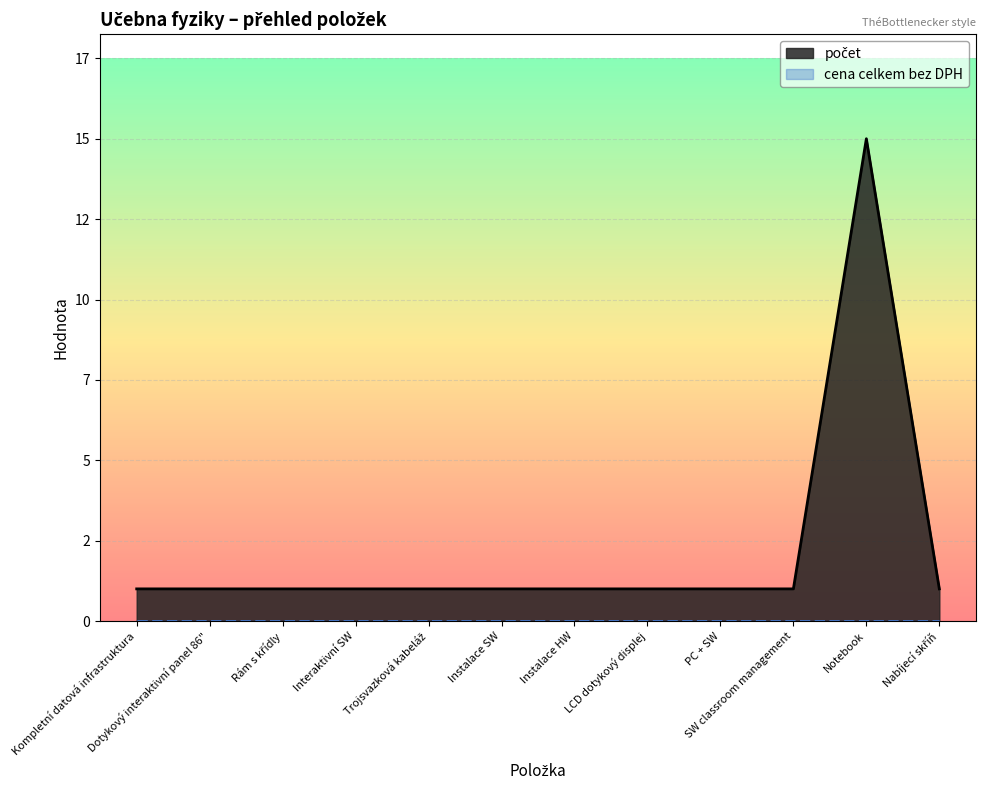

Is it true that the value at Dotykový interaktivní panel 86" is 1?

False